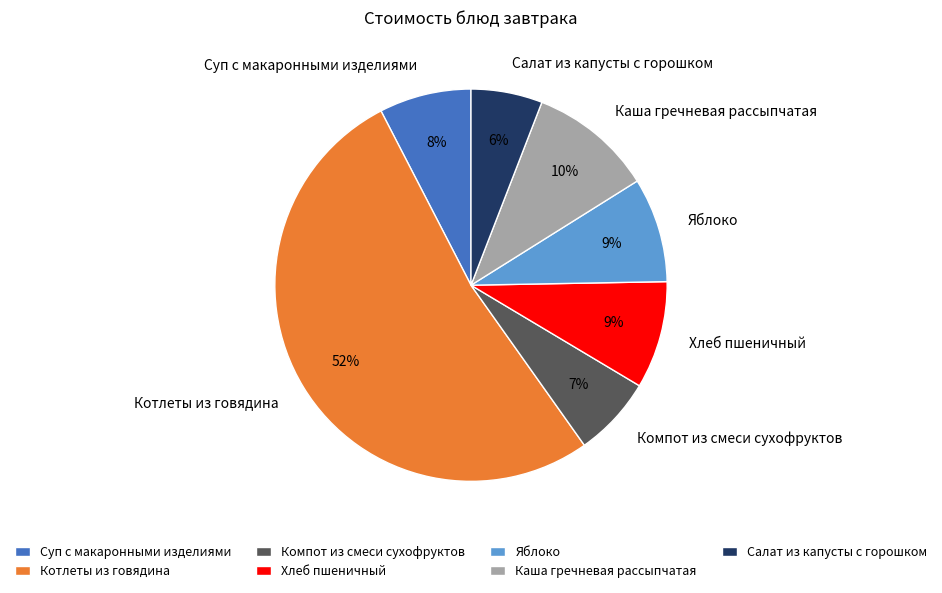

To the nearest percent, what is the combined percentage of Компот из смеси сухофруктов and Каша гречневая рассыпчатая?

17%